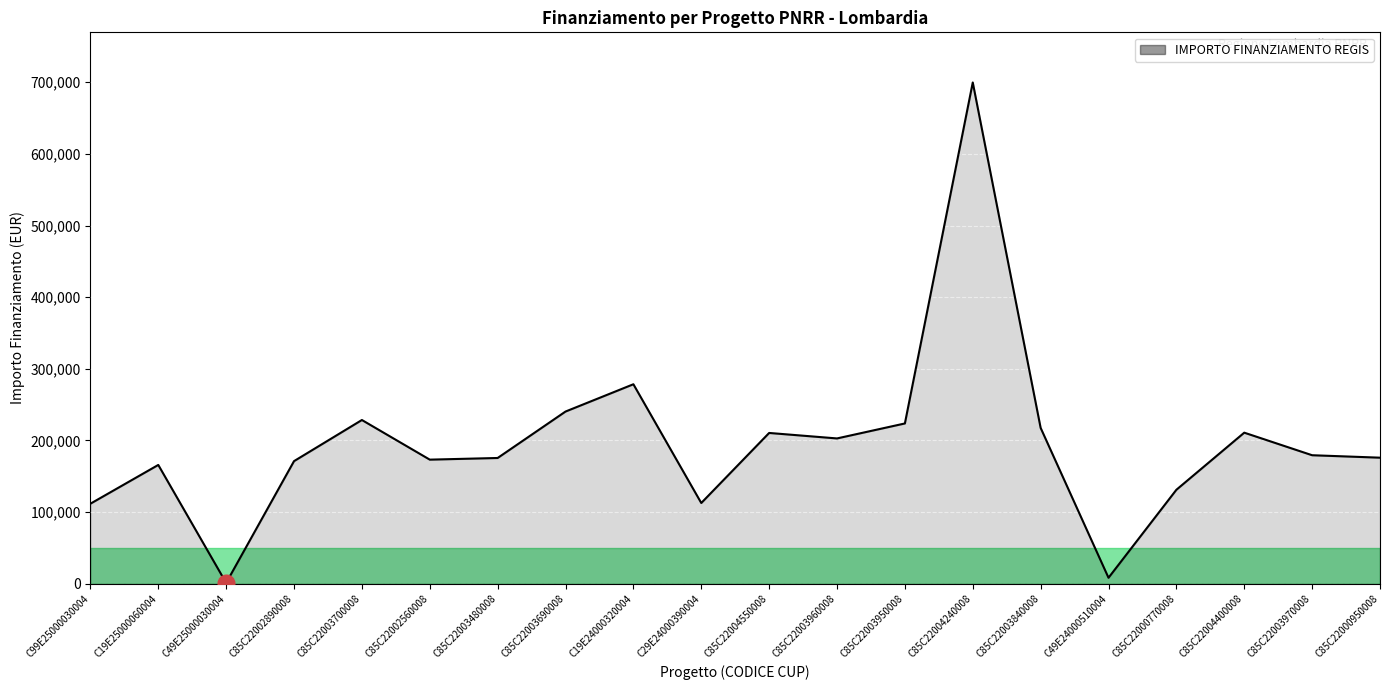

True or false: there are more than 1 points higher than both neighbors.

True